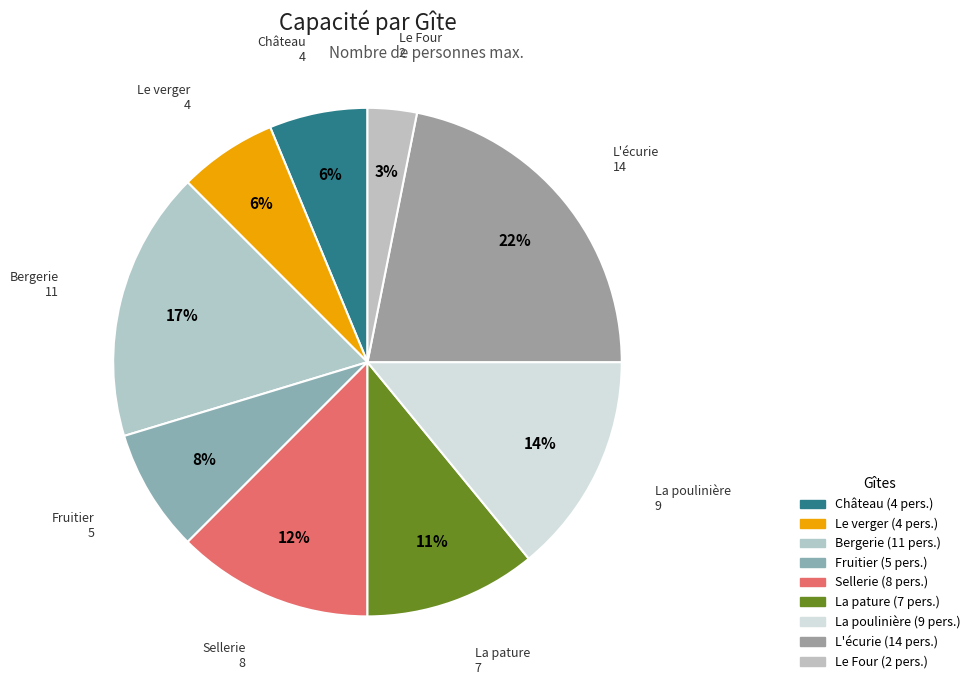

Count the number of slices in the pie.

9